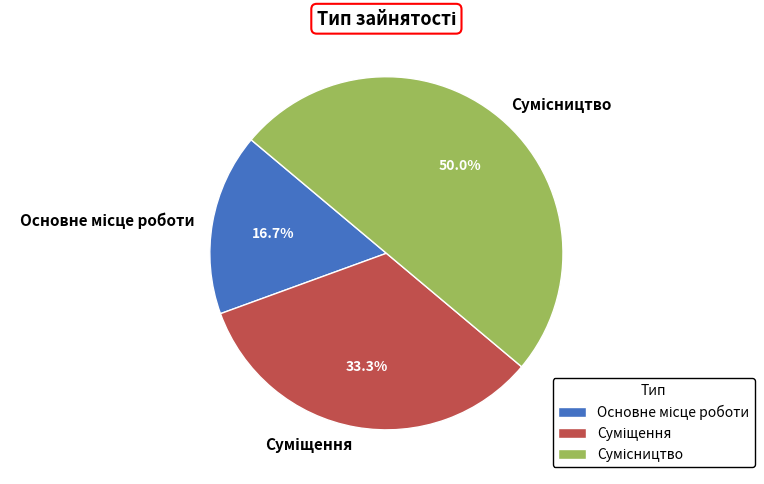

How many slices are in this pie chart?

3